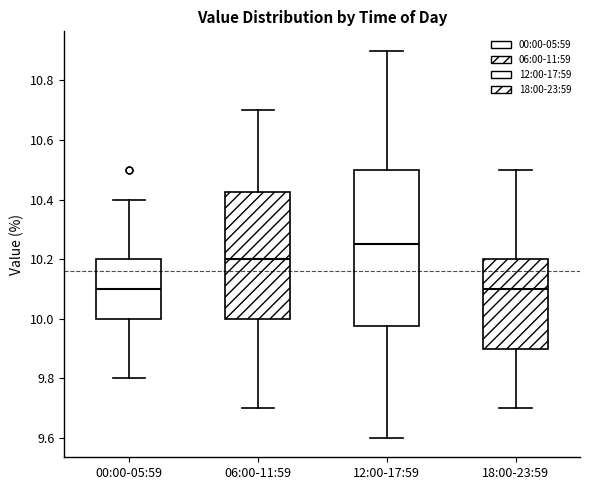

Where does the median line of the box for 06:00-11:59 sit on the y-axis? The values are not printed on the chart, so give them approximately, as read against the axis.

10.20